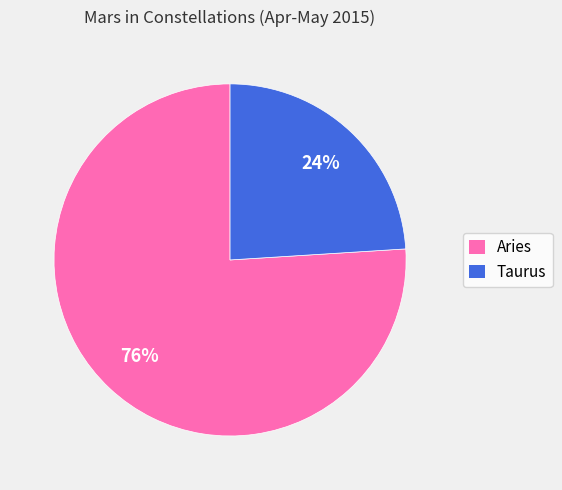

To the nearest percent, what is the difference between the Taurus and Aries slice percentages?

52%